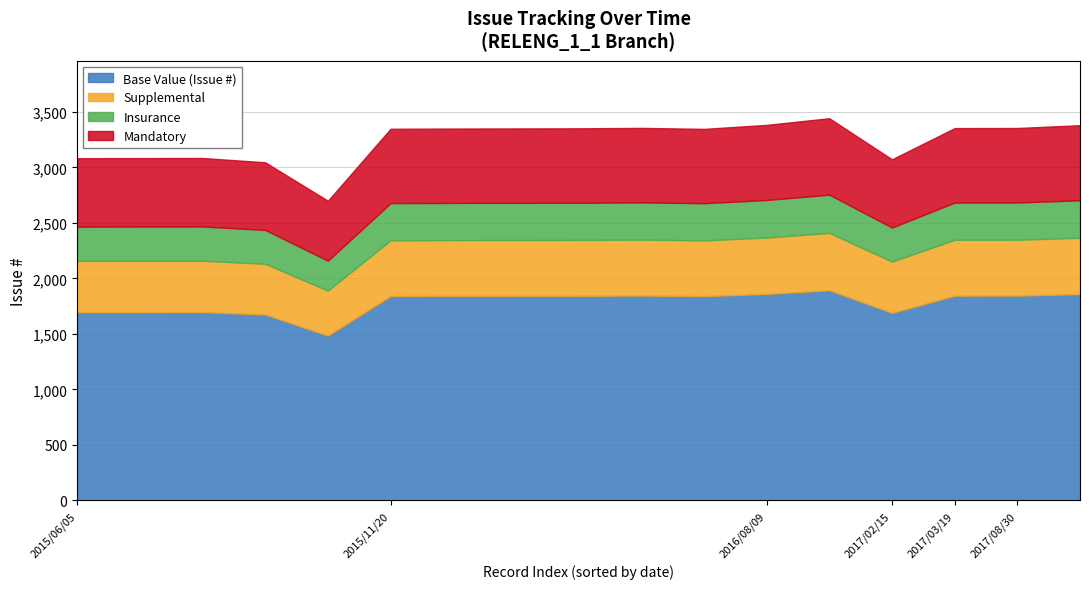

What is the lowest value of the Base Value (Issue #) series?

1484.5